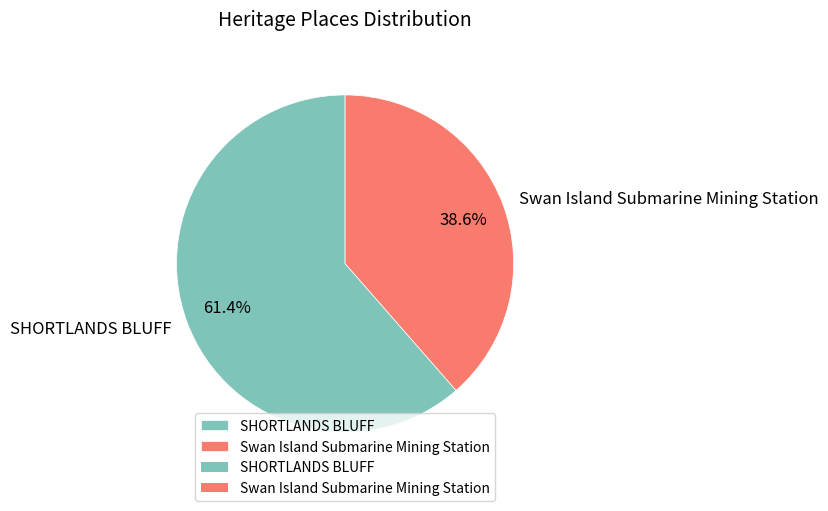

Is there any slice that represents more than half of the pie?

Yes